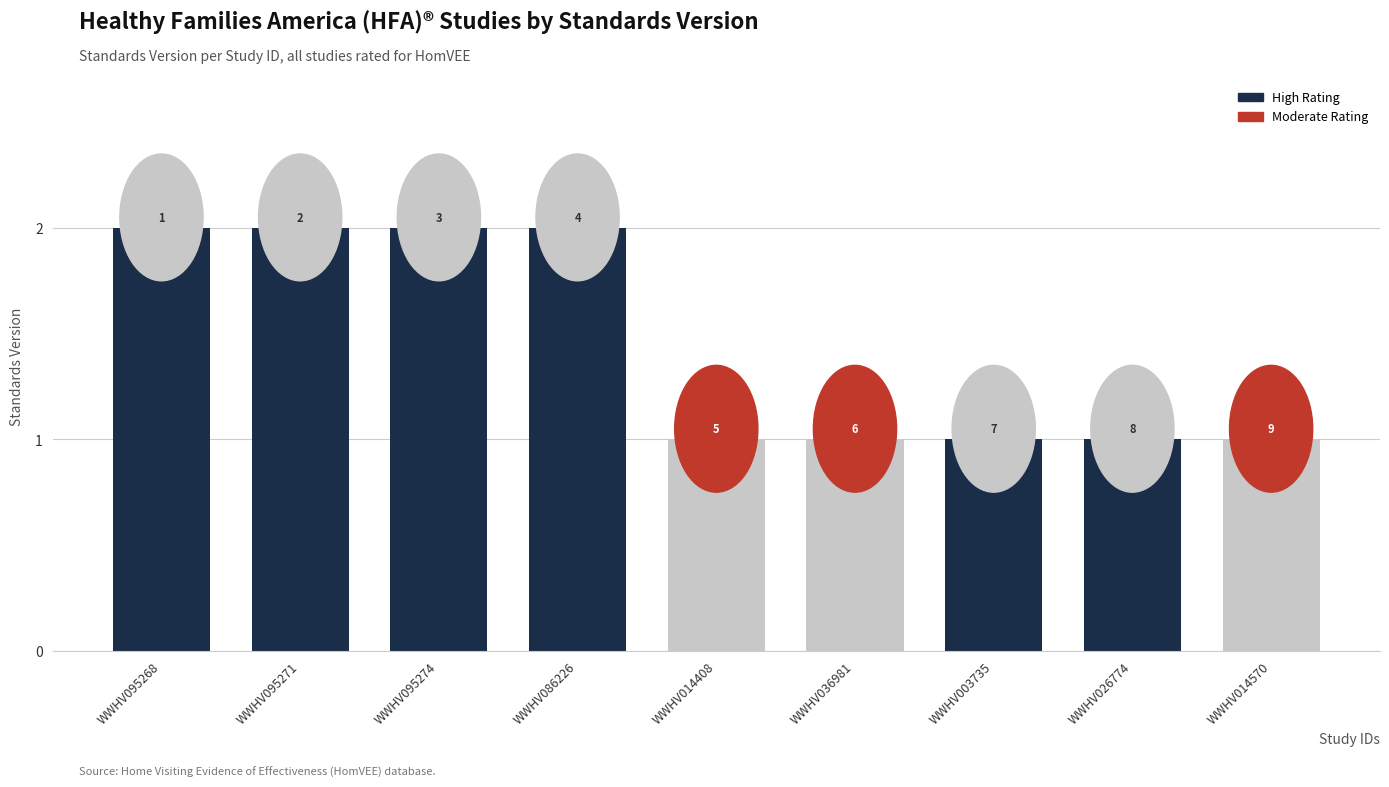

Between WWHV014570 and WWHV026774, which is larger?

WWHV014570